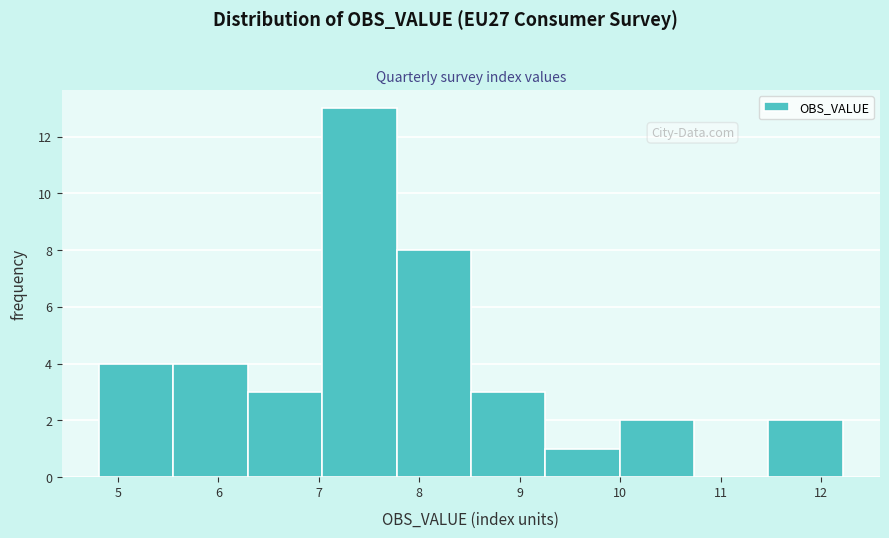

How tall is the bar that spans 10.0 to 10.7 on the x-axis? Neither the bar edges nor the heights are printed on the chart, so give them approximately, as read against the axes.

2